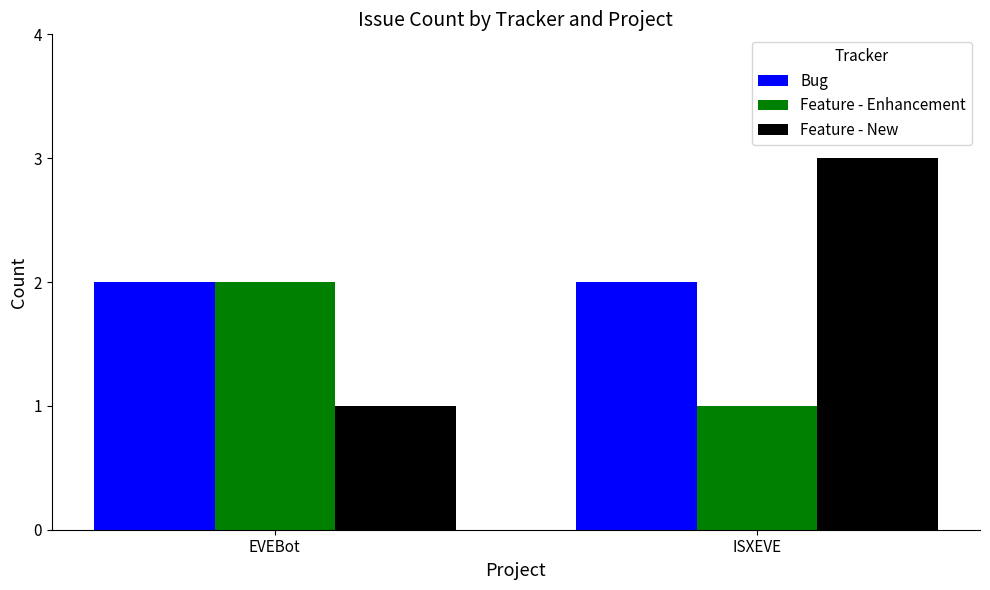

What is the spread (max minus min) of values at ISXEVE?

2